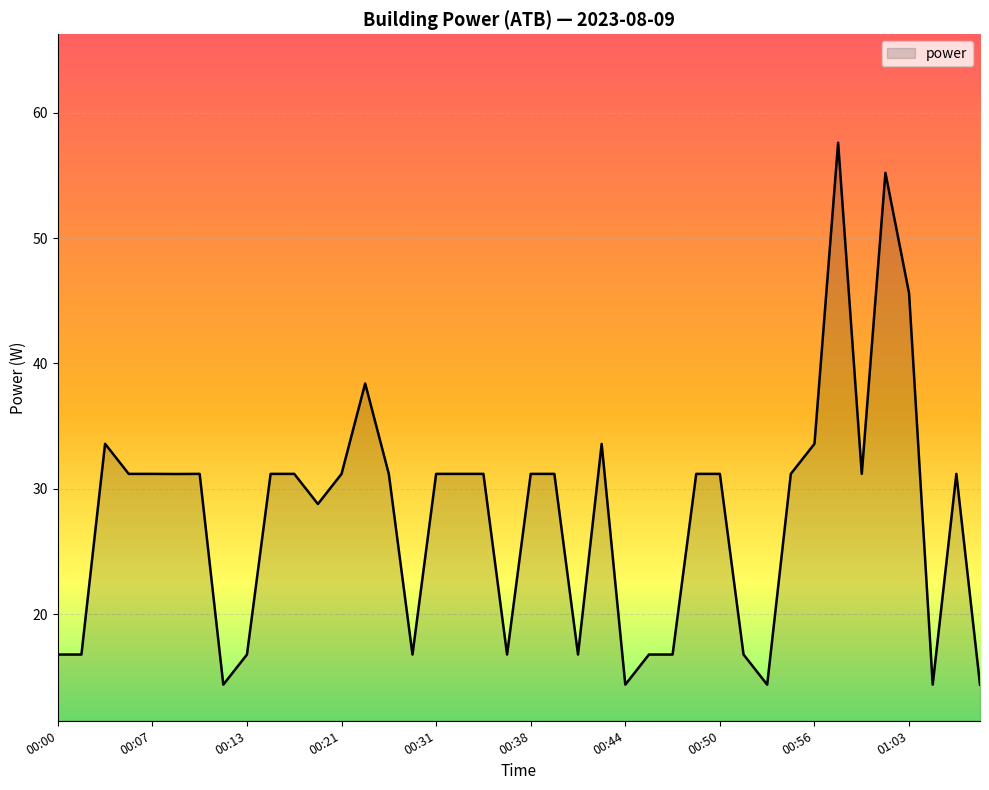

What is the minimum value shown in the chart?

14.4